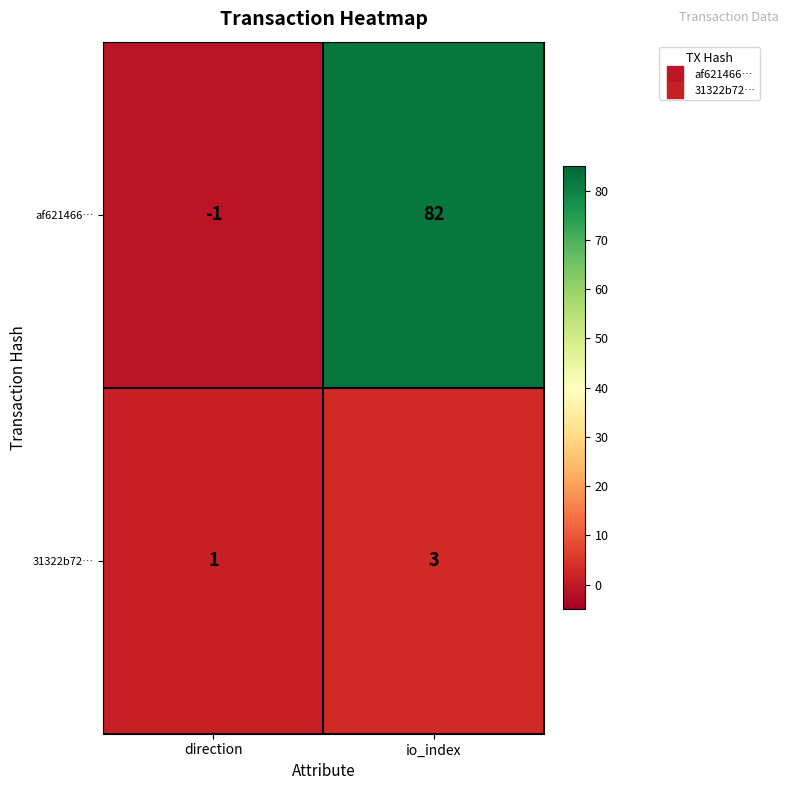

What is the highest value of the af621466… series?

82